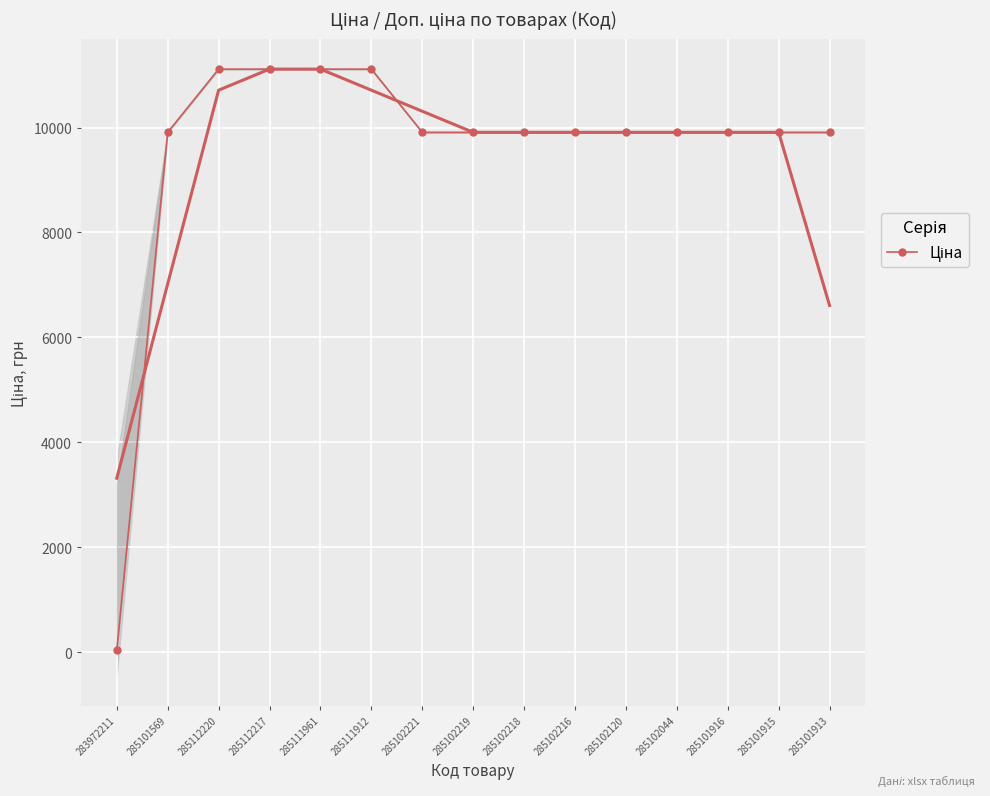

Reading right to left, extract all data points from this chart.

285101913=9908.5	285101915=9908.5	285101916=9908.5	285102044=9908.5	285102120=9908.5	285102216=9908.5	285102218=9908.5	285102219=9908.5	285102221=9908.5	285111912=11113.6	285111961=11113.6	285112217=11113.6	285112220=11113.6	285101569=9908.5	283972211=32.0